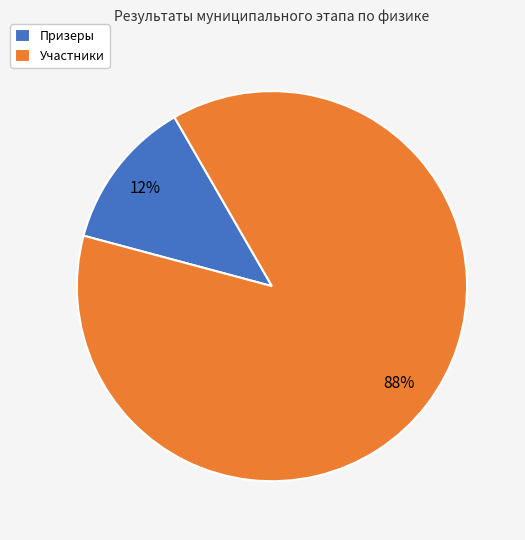

Rank the categories by value from highest to lowest.

Участники, Призеры